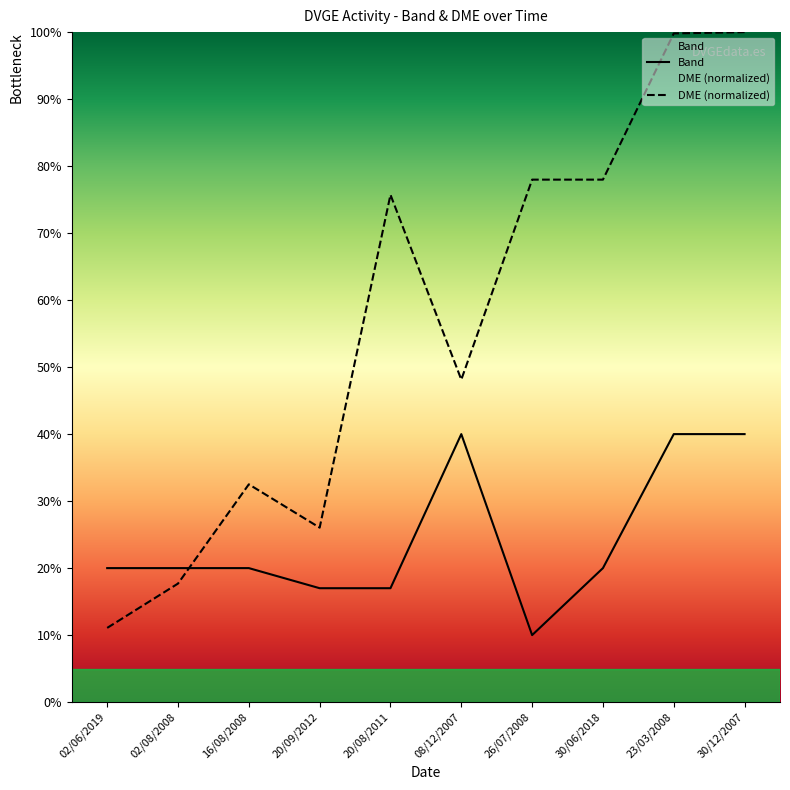

Reading left to right, list all the values displayed in this chart.

Band: 20.0	20.0	20.0	17.0	17.0	40.0	10.0	20.0	40.0	40.0
DME: 11.1	17.7	32.5	26.0	75.7	48.1	78.0	78.0	99.8	100.0